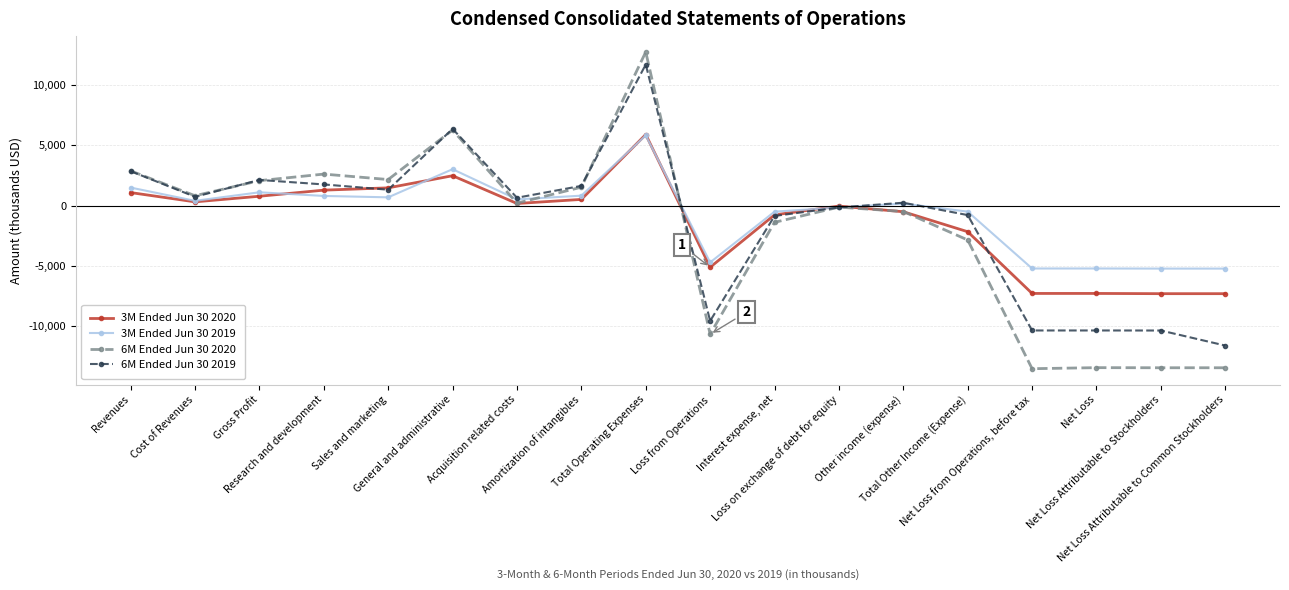

What is the sum of the 6M Ended Jun 30 2019 values at Other income (expense) and Cost of Revenues?

959